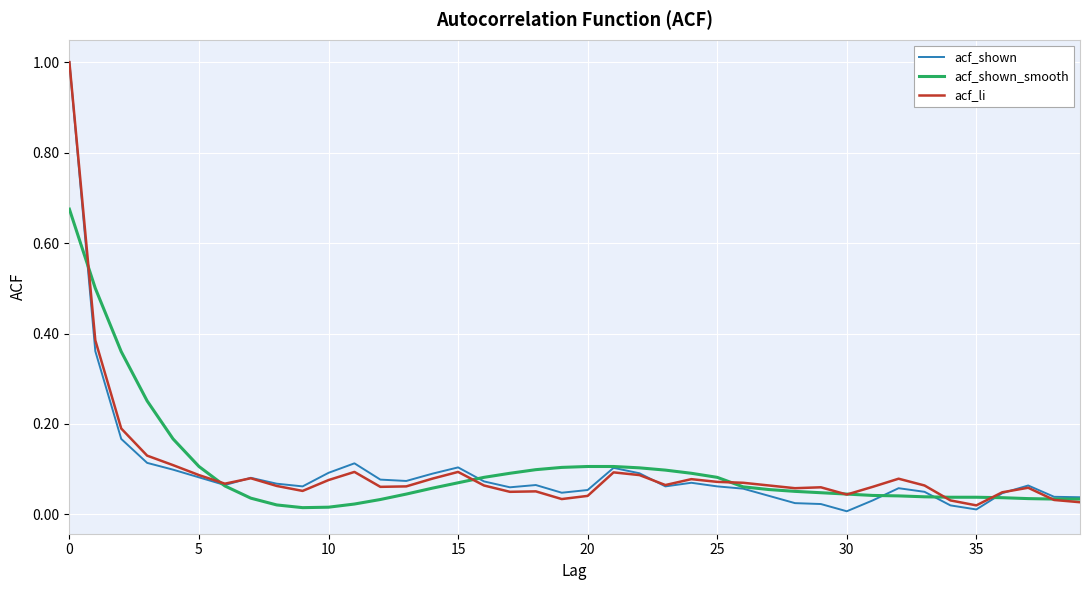

Which series has the largest range (max minus min)?

acf_shown